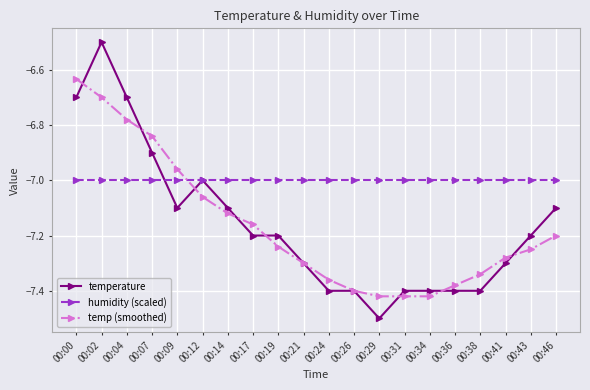

What is the difference between the highest and lowest values at 00:21?

0.3